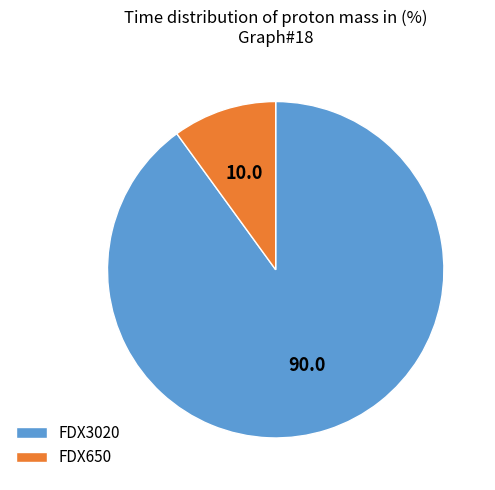

Approximately how many times larger is the value at FDX3020 compared to FDX650?

9.0